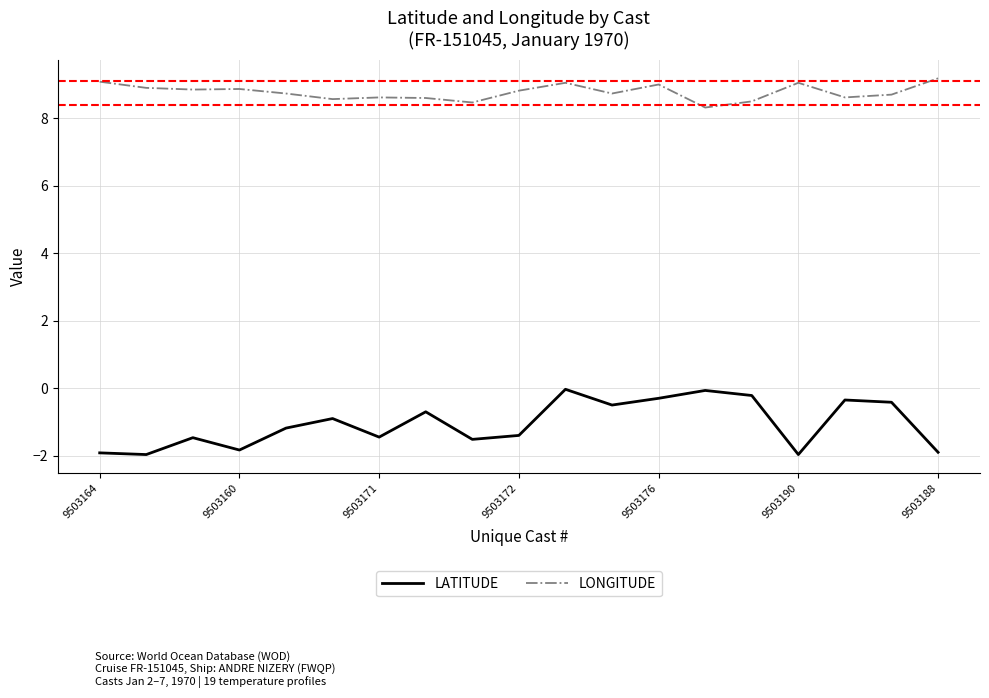

How many values in the LATITUDE series exceed -1?

9